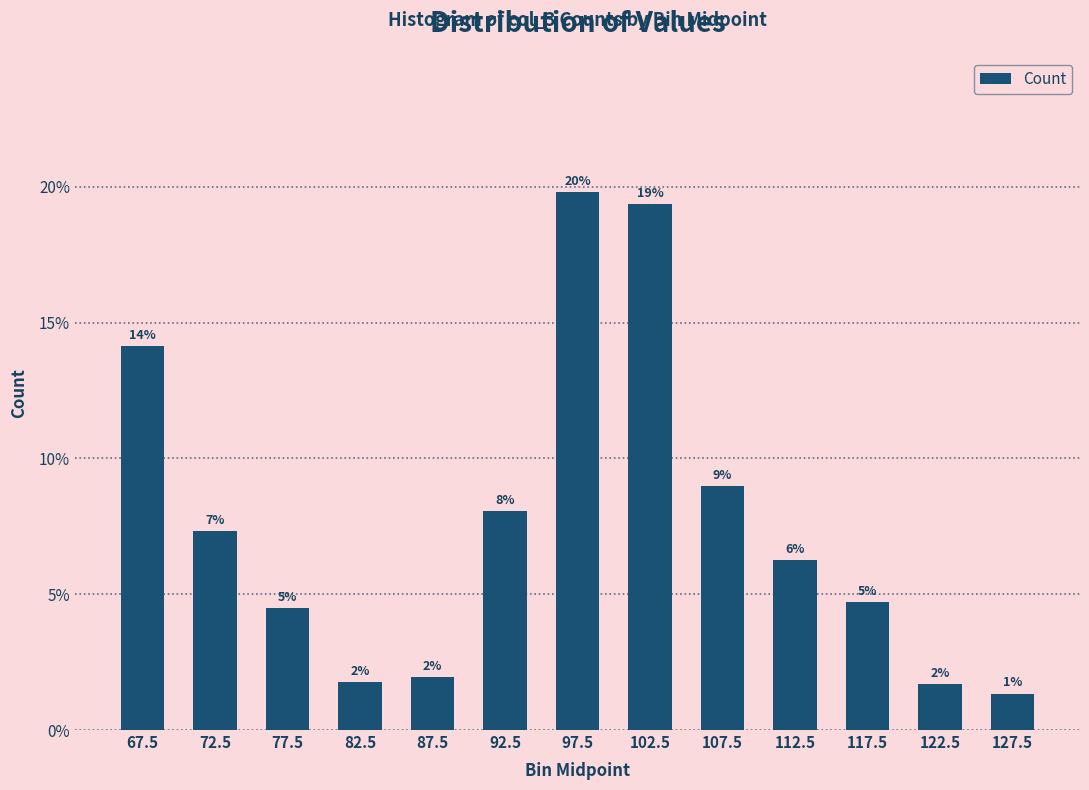

Does the chart contain any negative values?

No